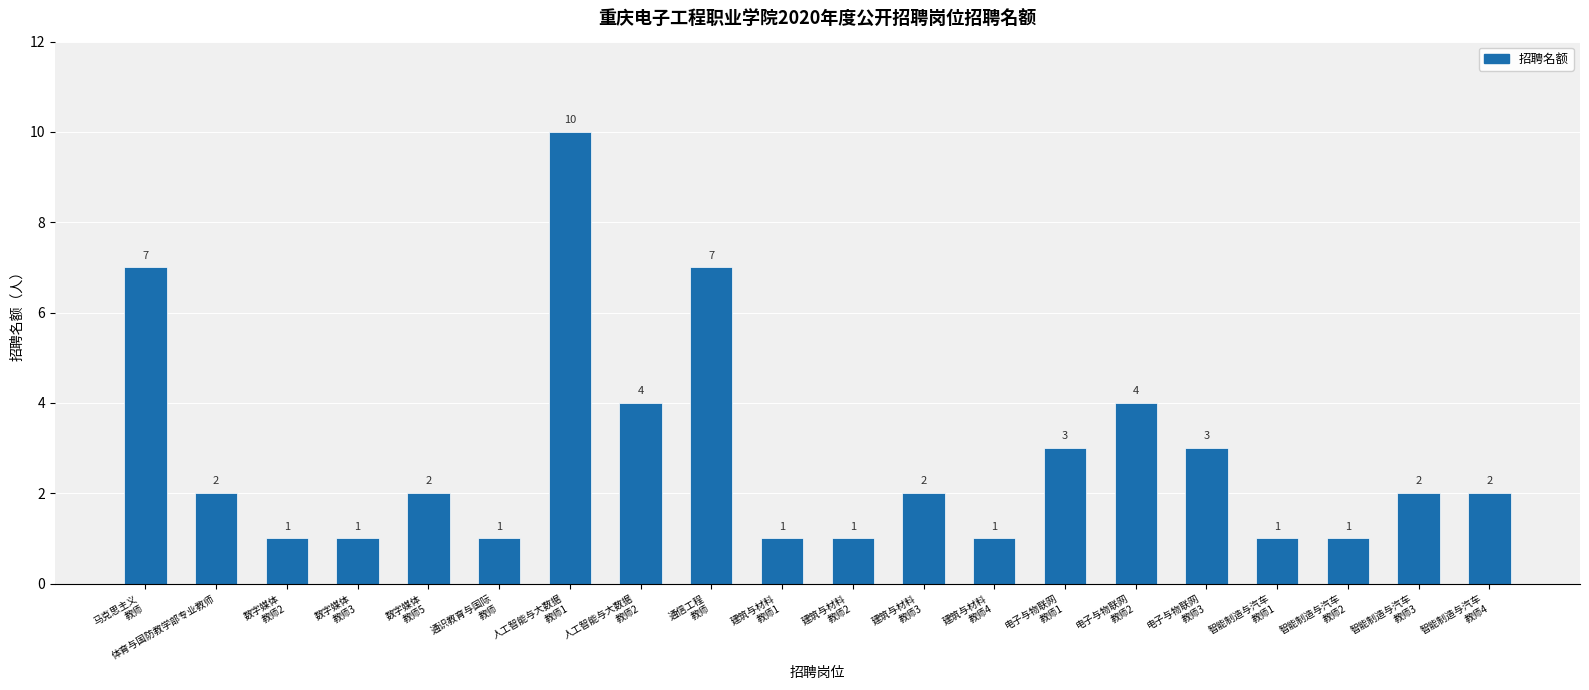

What is the average value?

3